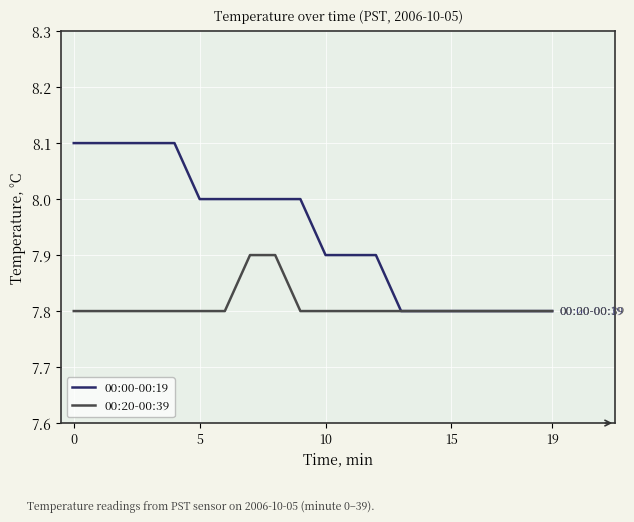

List the series in order of their overall mean, highest first.

00:00-00:19, 00:20-00:39